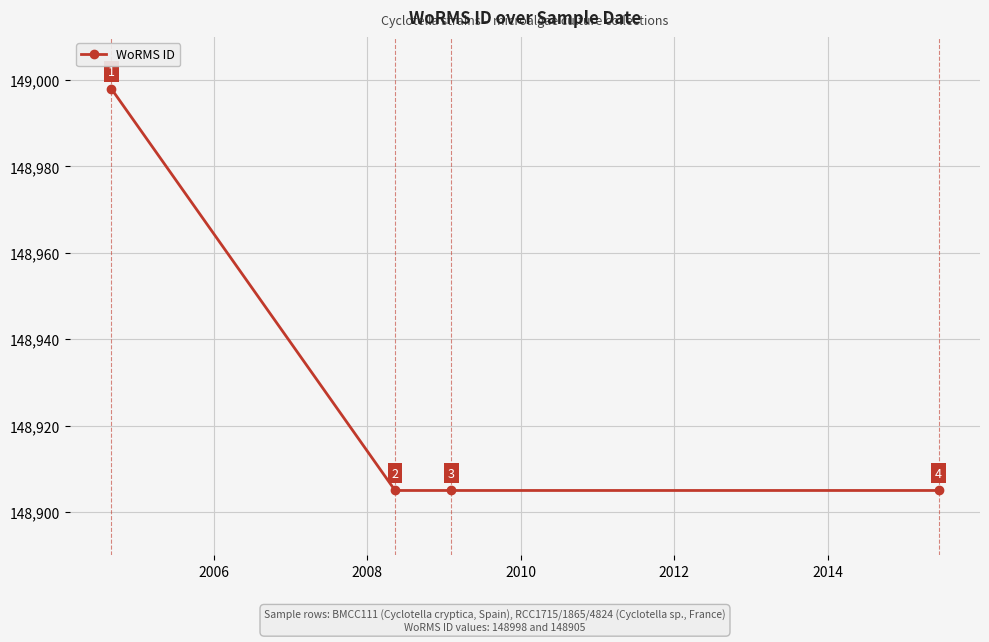

What is the maximum value shown in the chart?

148998